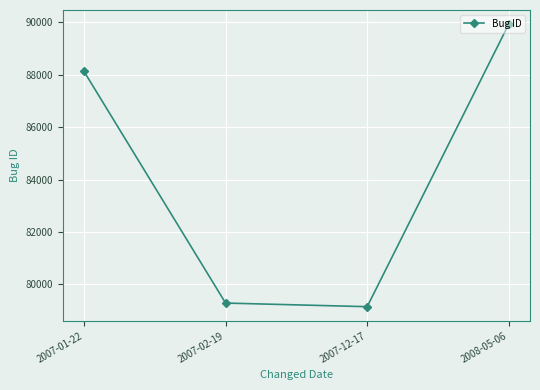

Reading left to right, extract all data points from this chart.

88122	79288	79150	89926